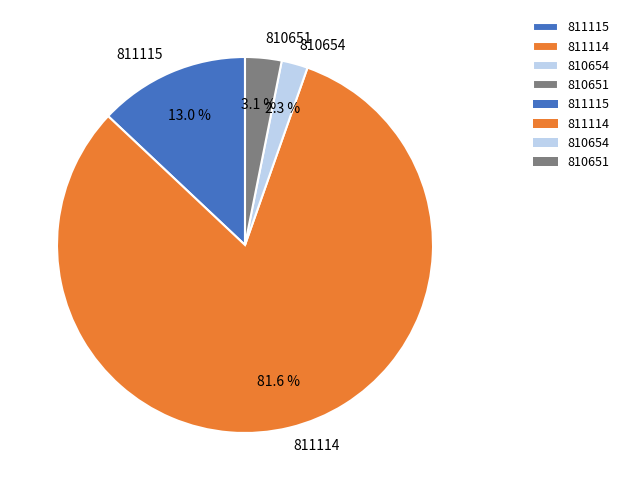

Which has a higher value, 810654 or 810651?

810651